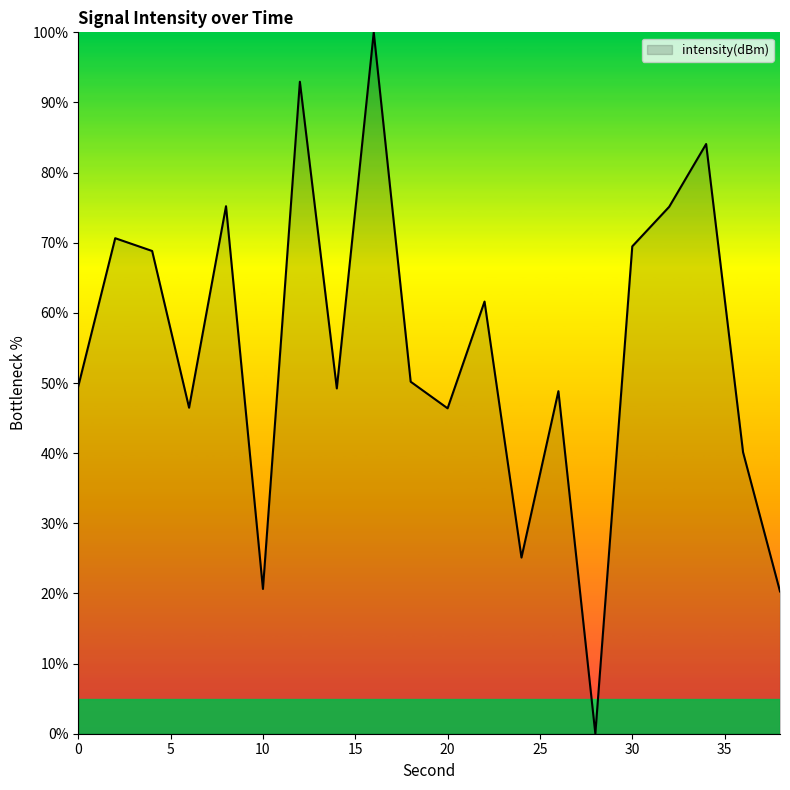

What is the difference between the maximum and second lowest values?

79.7